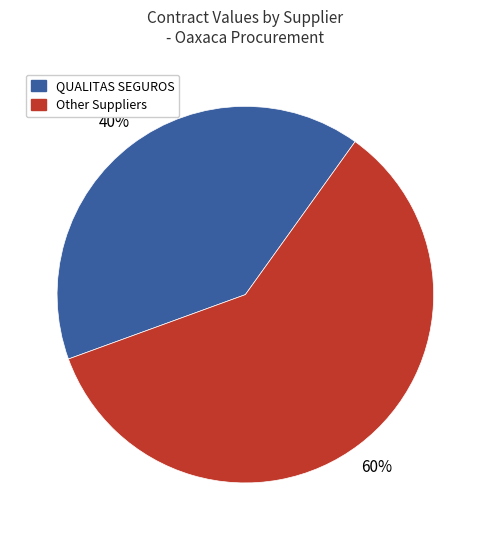

Is there any slice that represents more than half of the pie?

Yes